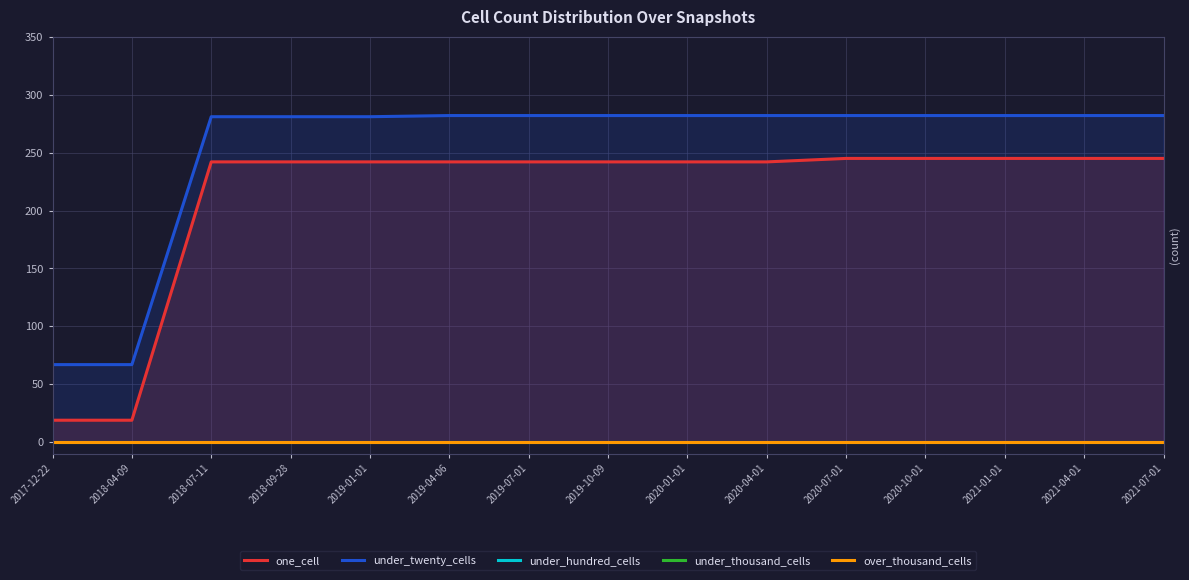

At how many categories does at least one series exceed 272?

13